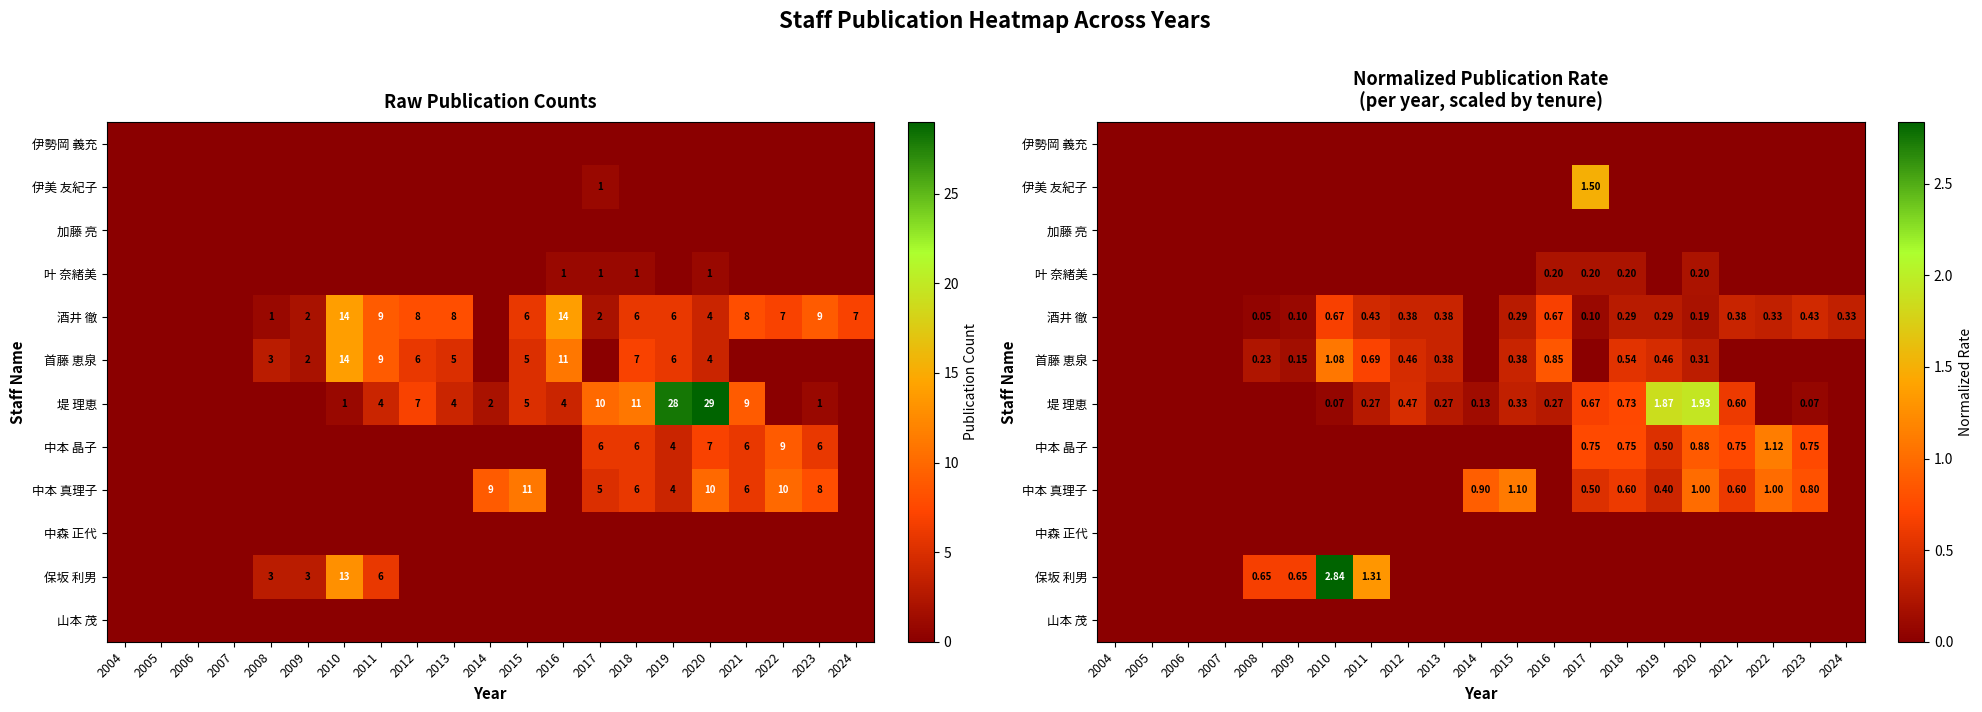

At 2016, list the series in order from smallest to largest.

伊勢岡 義充, 伊美 友紀子, 加藤 亮, 中本 晶子, 中本 真理子, 中森 正代, 保坂 利男, 山本 茂, 叶 奈緒美, 堤 理恵, 酒井 徹, 首藤 恵泉